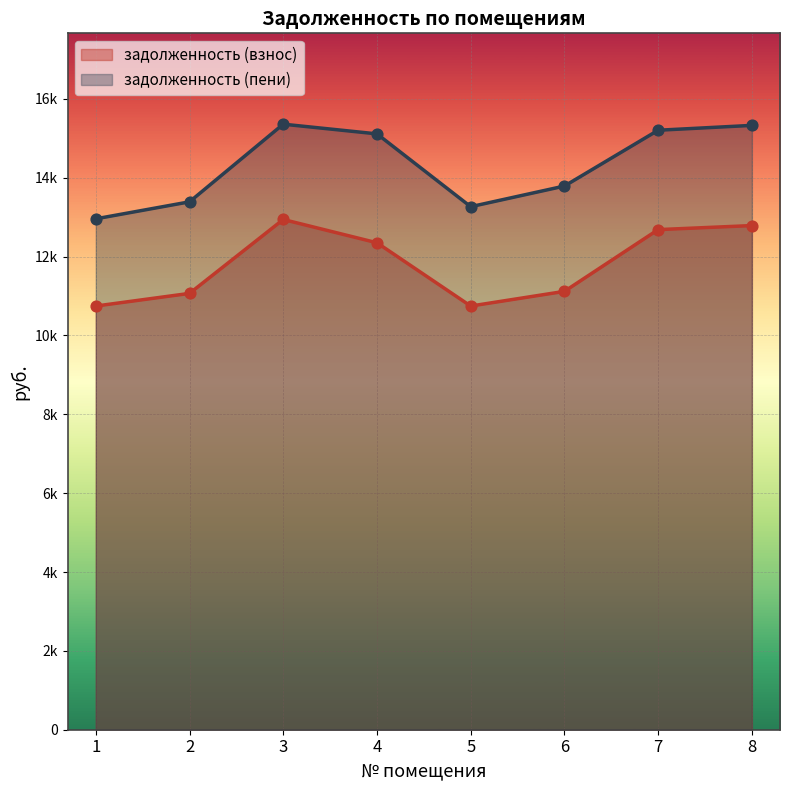

At how many categories does at least one series exceed 12969?

7